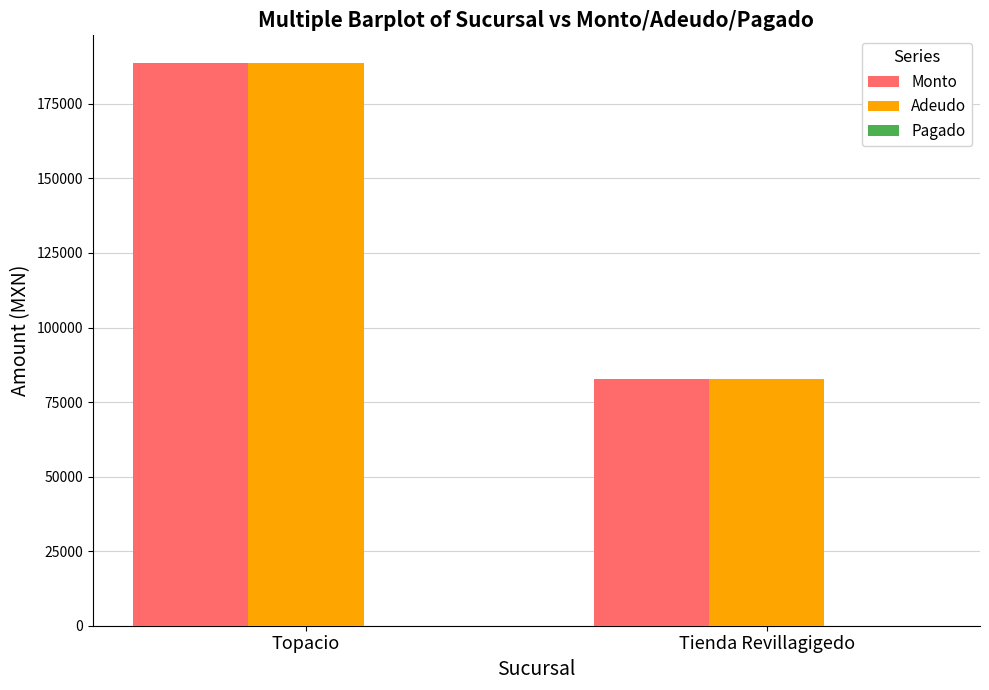

At which category is the sum across all series the highest?

Topacio